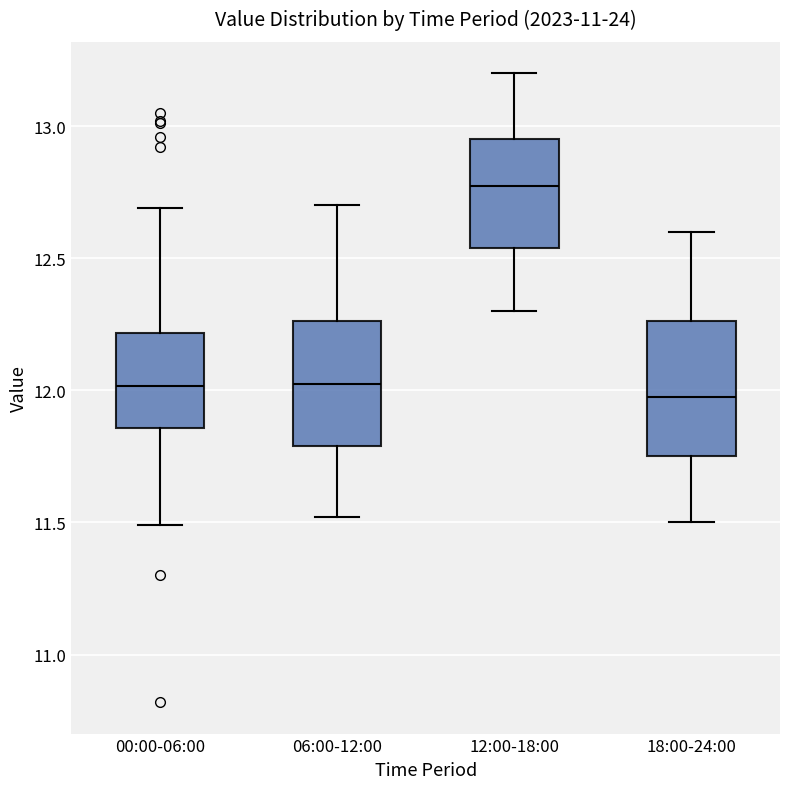

Reading left to right, read every box against the y-axis: the position of its median line, the range the box covers, and the ends of its whiskers. The values are not printed on the chart, so give them approximately, as read against the axis.

00:00-06:00: median 12.00, box 11.85 to 12.20, whiskers 11.50 to 12.70
06:00-12:00: median 12.05, box 11.80 to 12.25, whiskers 11.50 to 12.70
12:00-18:00: median 12.80, box 12.55 to 12.95, whiskers 12.30 to 13.20
18:00-24:00: median 12.00, box 11.75 to 12.25, whiskers 11.50 to 12.60